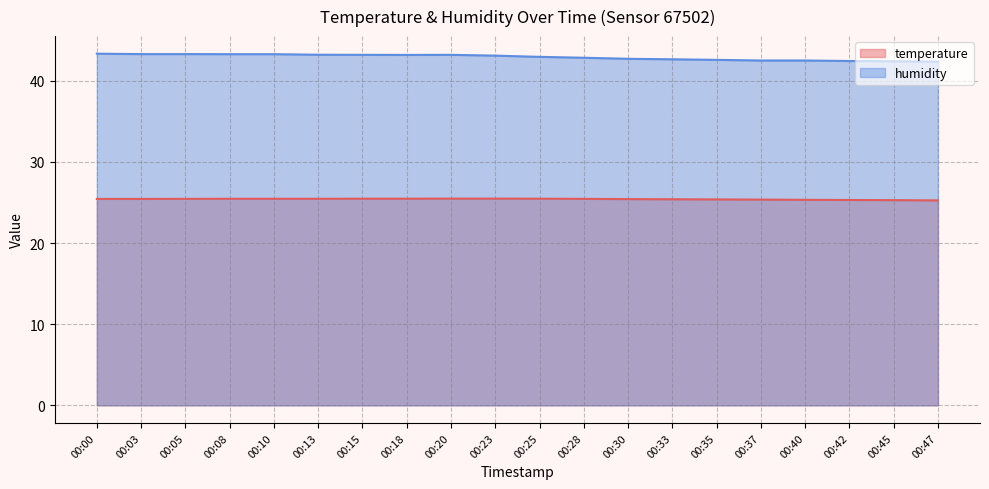

Which category has the highest value in the humidity series?

00:00